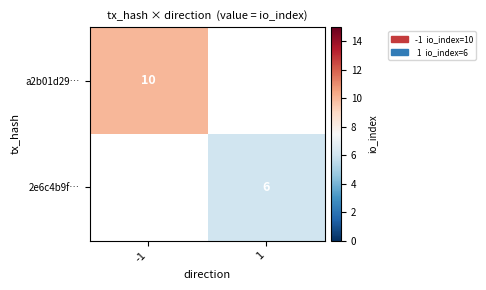

Is the value of 2e6c4b9f… at 1 greater than the value of a2b01d29… at -1?

No